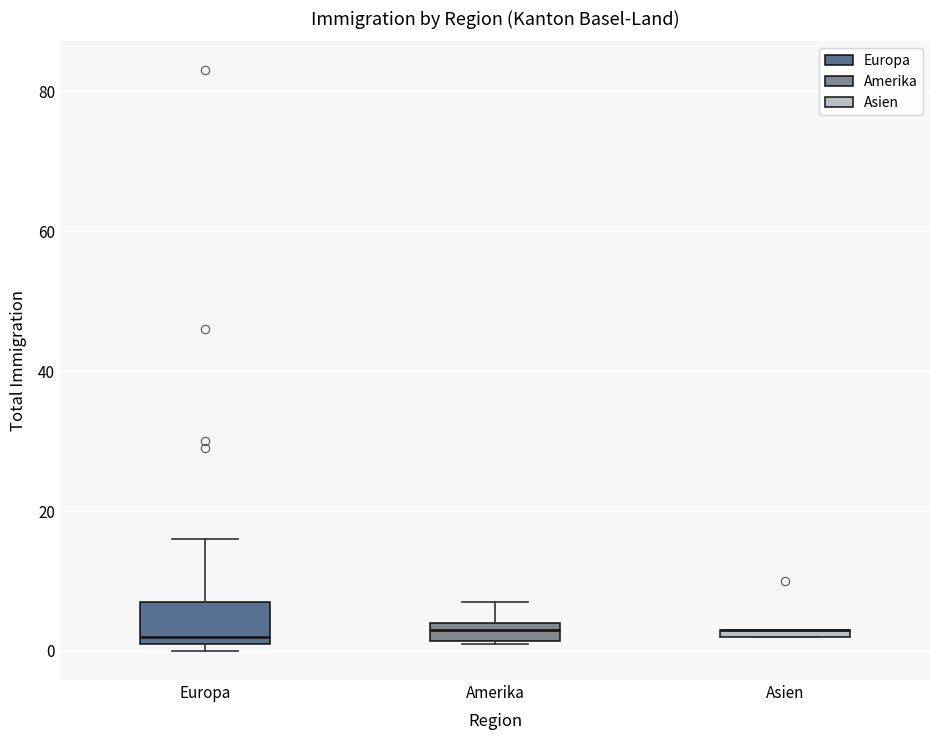

Where is the lower edge of the box for Amerika on the y-axis? The values are not printed on the chart, so give them approximately, as read against the axis.

2